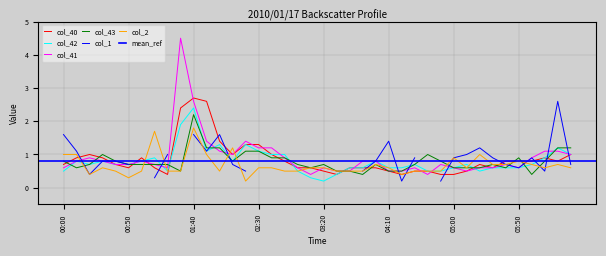

What is the difference between the maximum and minimum values in the col_2 series?

1.6